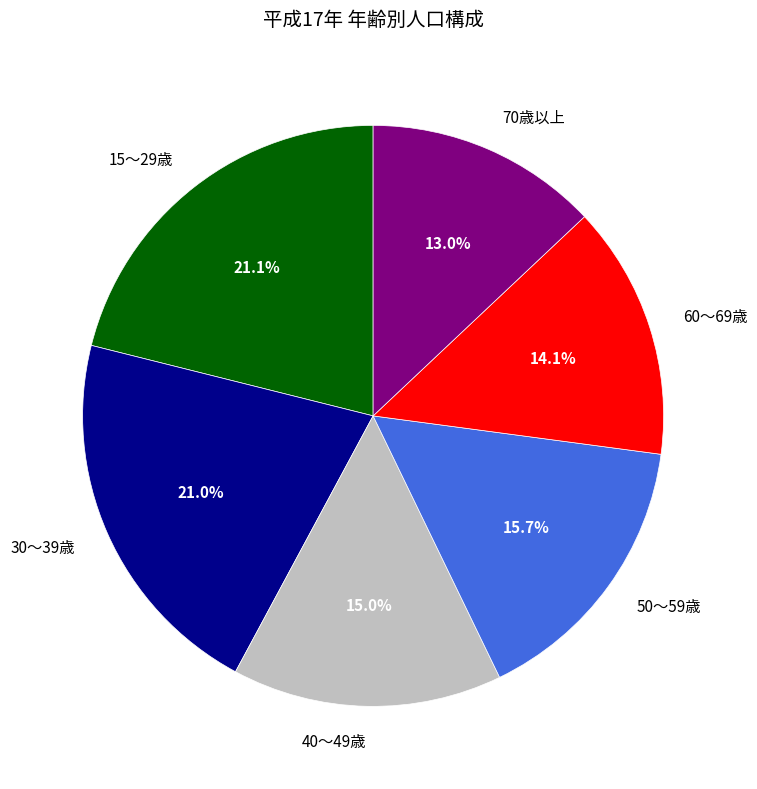

What portion of the pie excludes 50～59歳?

84.3%